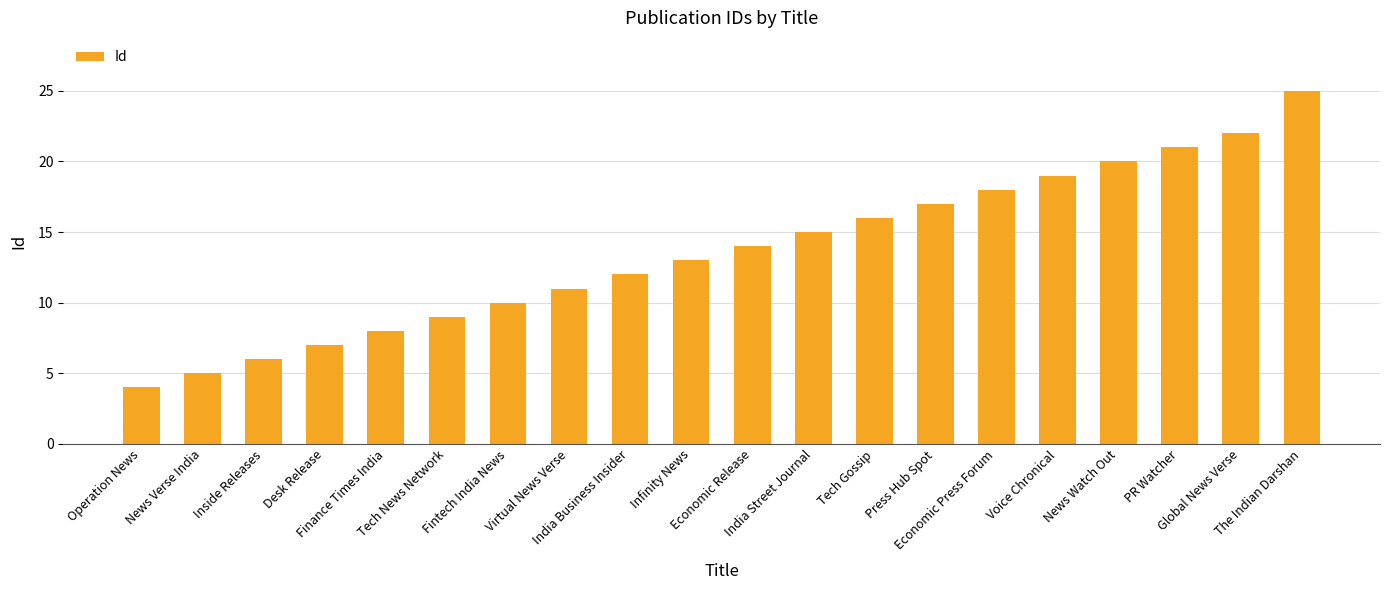

What is the label of the 5th bar from the right?

Voice Chronical